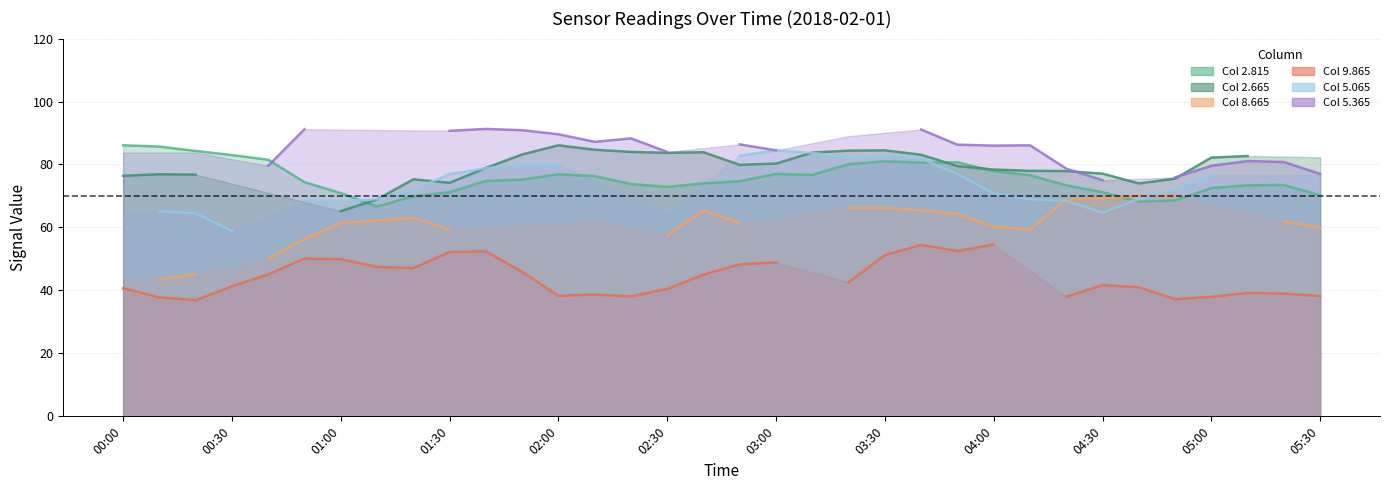

Is it true that Col 5.065 equals 135.2 at 05:00?

False